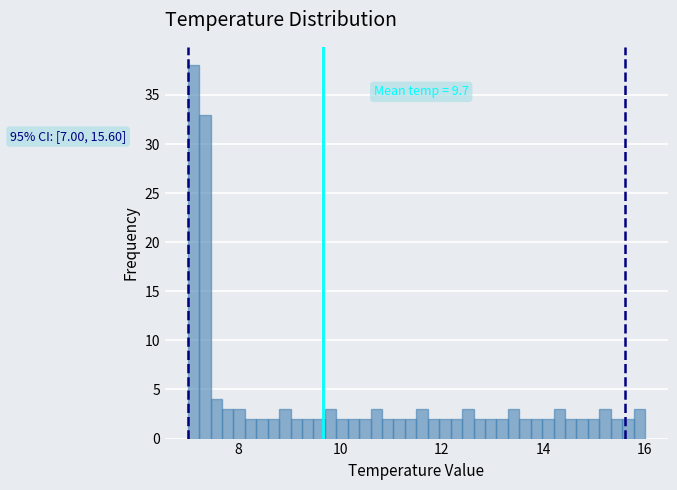

Around what value on the x-axis is the tallest bar? Give the approximate position of its centre, as read against the axis.

7.2